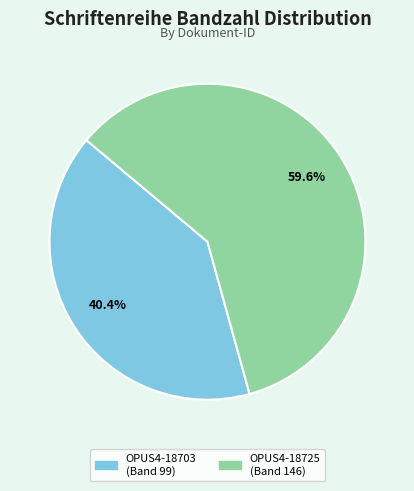

What percentage is NOT represented by OPUS4-18725?

40.4%